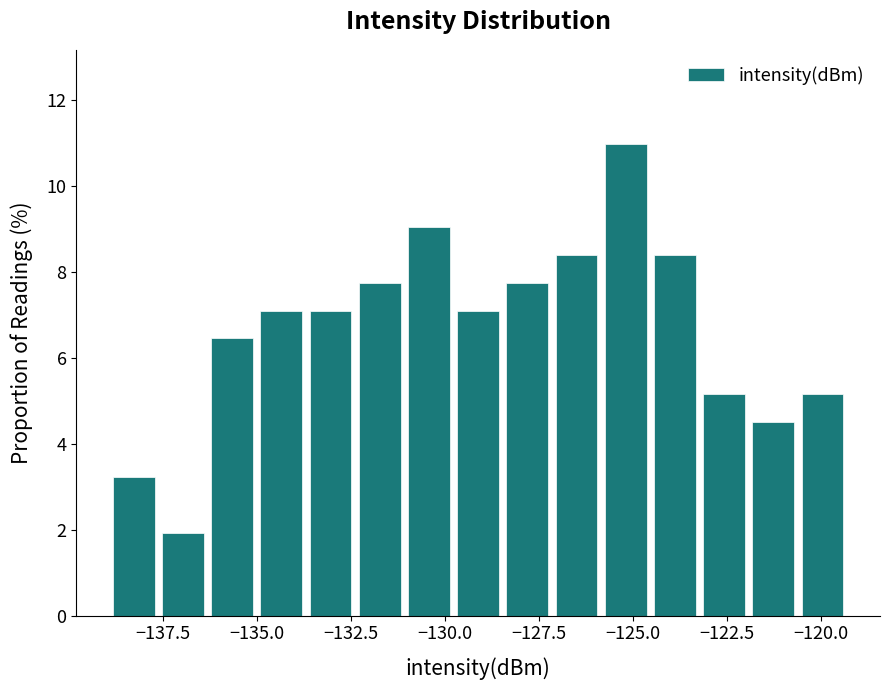

Read against the x-axis, roughly where is the centre of the tallest bar?

-125.0